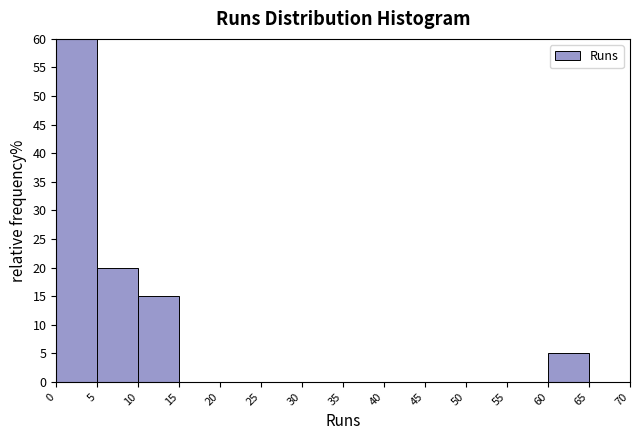

Reading left to right, transcribe this chart: for each bar, give the range it covers on the x-axis and its height. The values are not printed on the chart, so give them approximately, as read against the axis.

0 to 5: 60
5 to 10: 20
10 to 15: 15
15 to 20: 0
20 to 25: 0
25 to 30: 0
30 to 35: 0
35 to 40: 0
40 to 45: 0
45 to 50: 0
50 to 55: 0
55 to 60: 0
60 to 65: 5